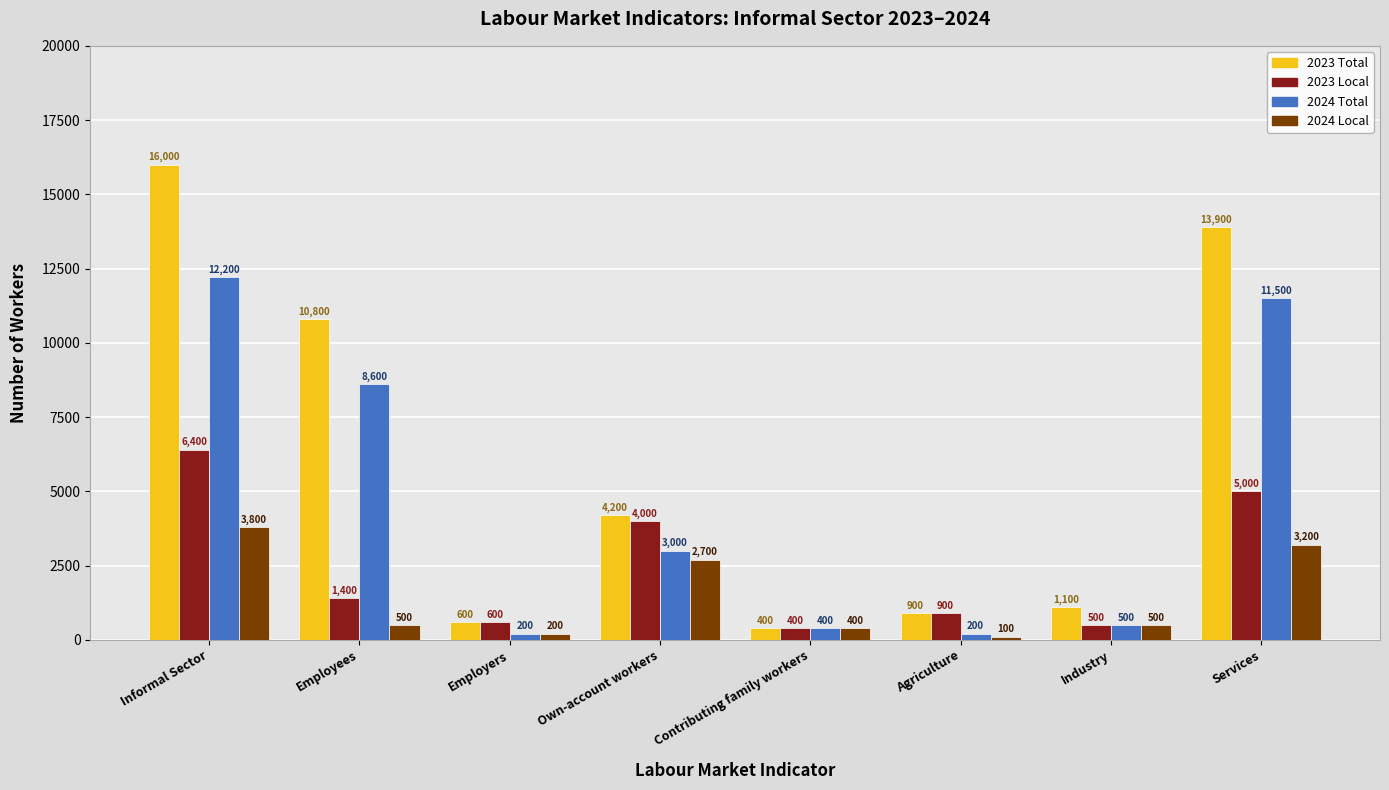

Reading left to right, extract all data points from this chart.

2023 Total: 16000	10800	600	4200	400	900	1100	13900
2023 Local: 6400	1400	600	4000	400	900	500	5000
2024 Total: 12200	8600	200	3000	400	200	500	11500
2024 Local: 3800	500	200	2700	400	100	500	3200